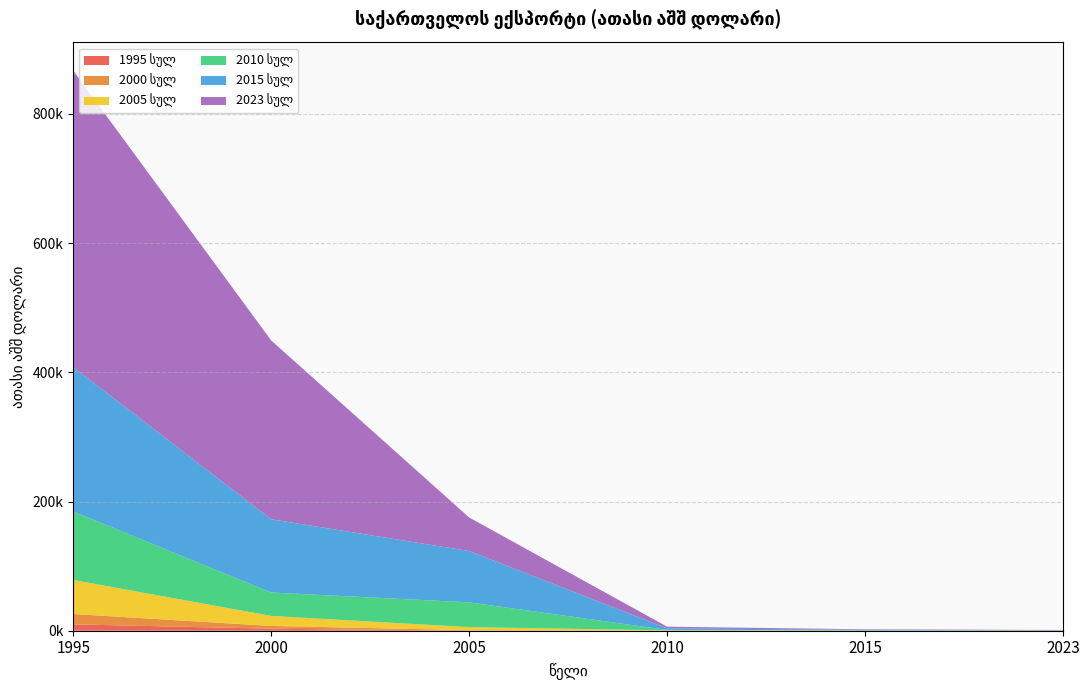

Reading left to right, list all the values displayed in this chart.

1995 სულ: ექსპორტი სულ=9821.1	დსთ-ს ქვეყნები=3149.5	აზერბაიჯანი=62.0	ბელარუსი=33.8	თურქმენეთი=176.8	მოლდოვა=11.2
2000 სულ: ექსპორტი სულ=16077.8	დსთ-ს ქვეყნები=4263.2	აზერბაიჯანი=777.4	ბელარუსი=10.0	თურქმენეთი=71.4	მოლდოვა=0.3
2005 სულ: ექსპორტი სულ=52696.1	დსთ-ს ქვეყნები=15537.4	აზერბაიჯანი=4714.8	ბელარუსი=487.7	თურქმენეთი=8.0	მოლდოვა=0.0
2010 სულ: ექსპორტი სულ=106080.1	დსთ-ს ქვეყნები=36205.4	აზერბაიჯანი=38377.3	ბელარუსი=701.1	თურქმენეთი=568.2	მოლდოვა=319.5
2015 სულ: ექსპორტი სულ=223630.5	დსთ-ს ქვეყნები=113402.4	აზერბაიჯანი=79465.6	ბელარუსი=2484.3	თურქმენეთი=526.0	მოლდოვა=207.4
2023 სულ: ექსპორტი სულ=458994.4	დსთ-ს ქვეყნები=276900.0	აზერბაიჯანი=51937.4	ბელარუსი=2535.5	თურქმენეთი=845.0	მოლდოვა=658.9